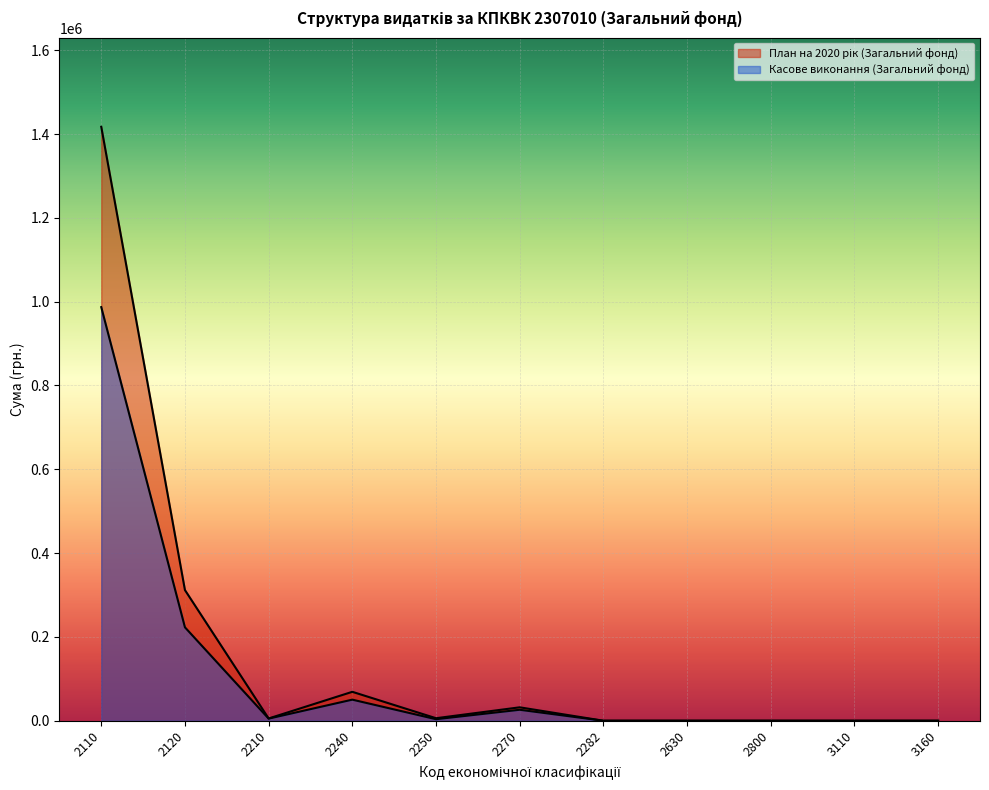

What are all the series names shown in the legend?

План на 2020 рік (Загальний фонд), Касове виконання (Загальний фонд)